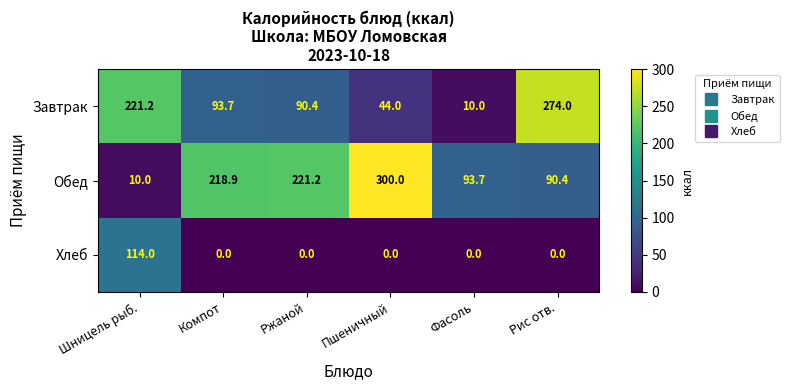

What is the sum of all Хлеб values?

114.0